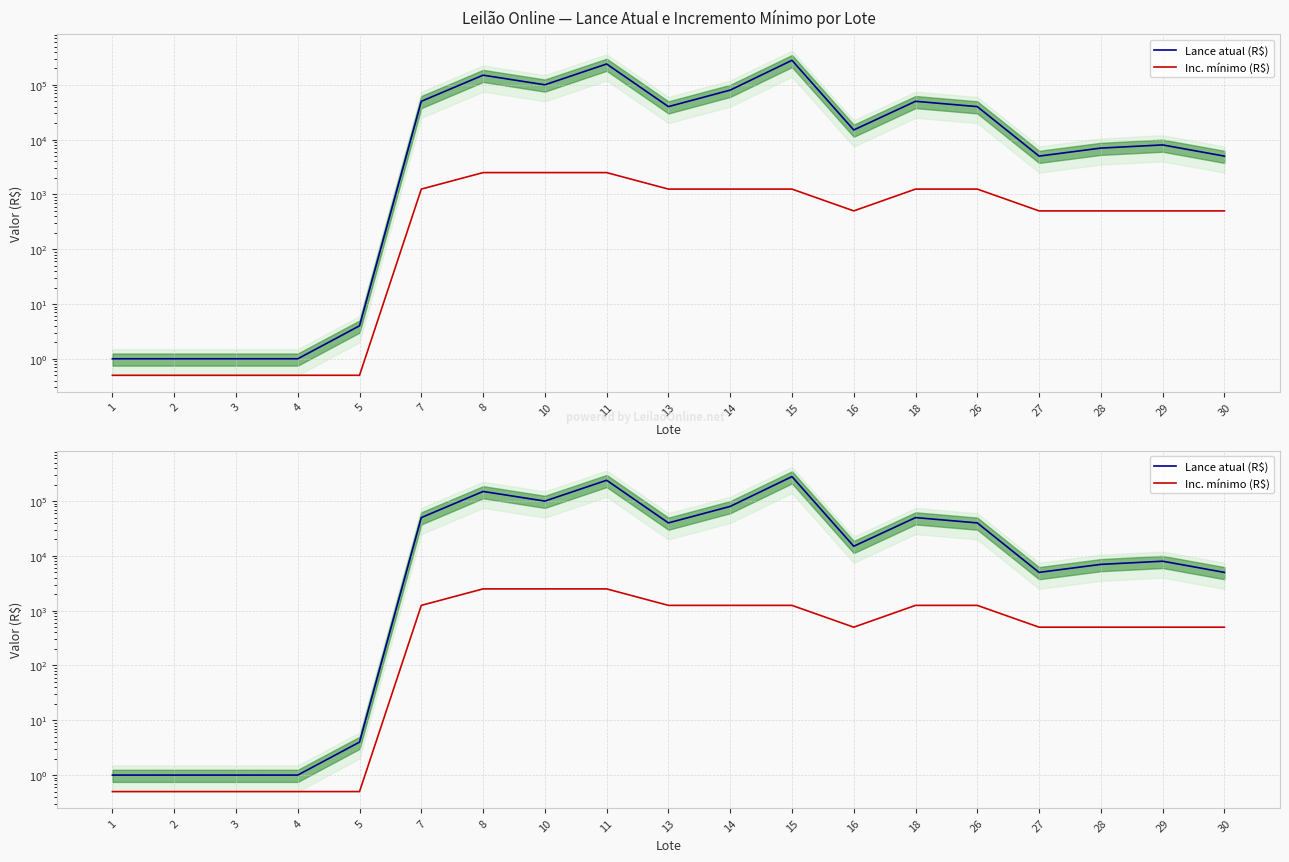

What is the difference between the highest and lowest values at 8?

147500.0